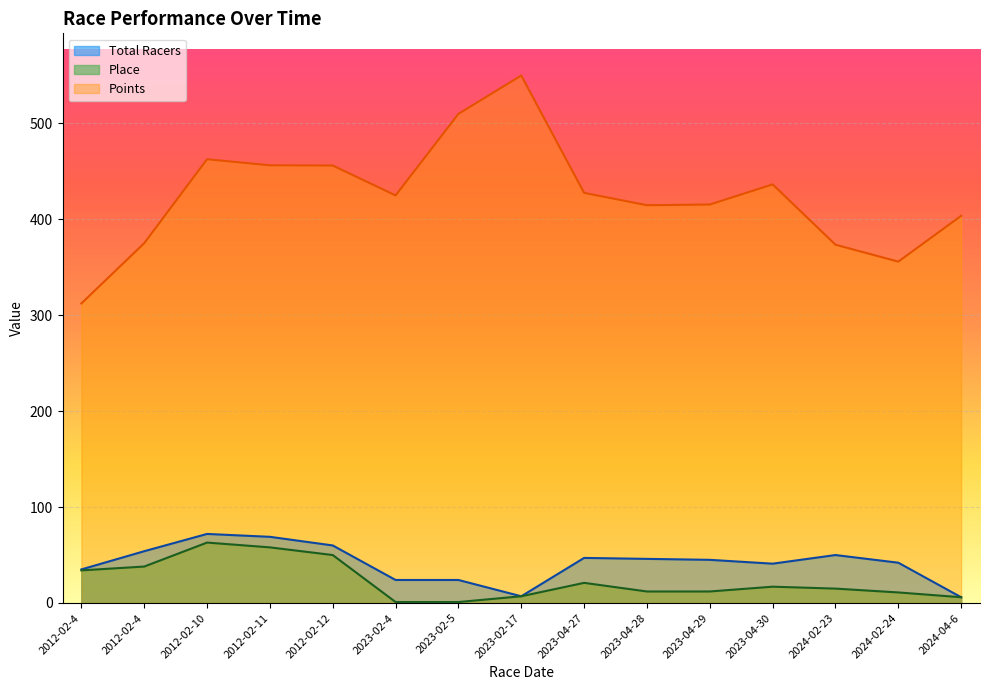

What is the difference between the Total Racers values at 2023-04-29 and 2012-02-12?

15.0